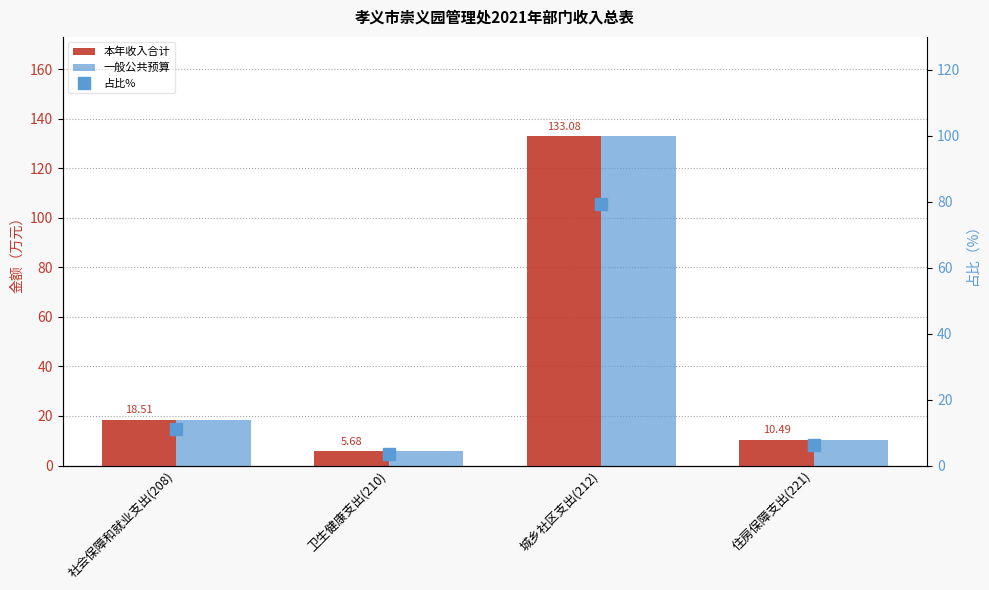

What is the difference between the highest and lowest values at 卫生健康支出(210)?

2.3